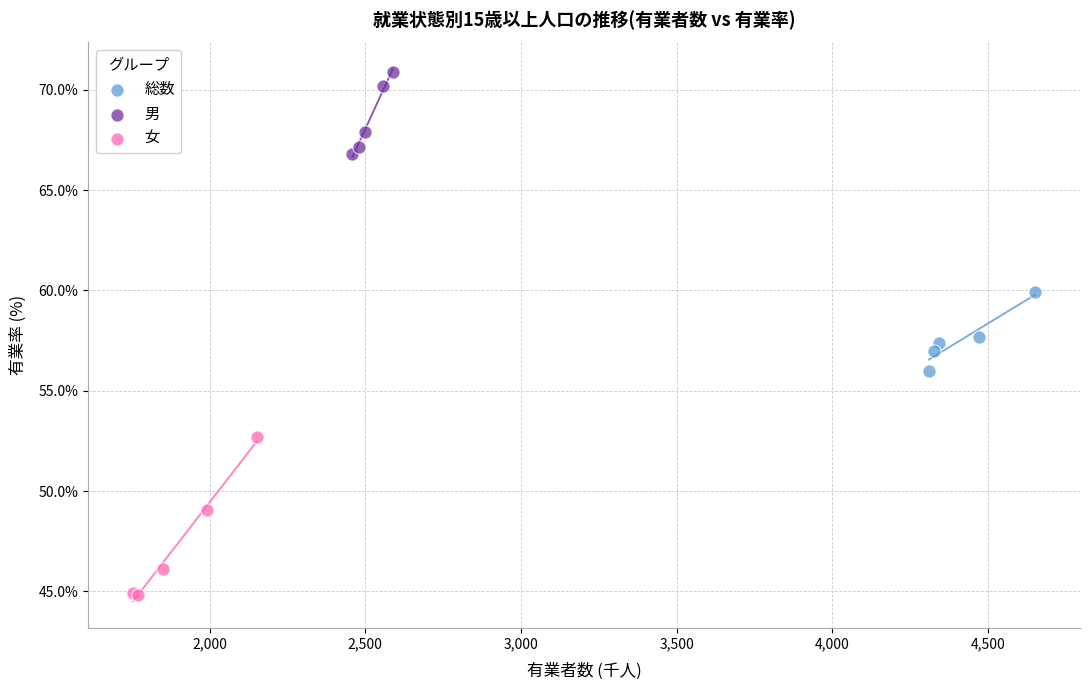

Which series has the largest Y range (max minus min)?

女